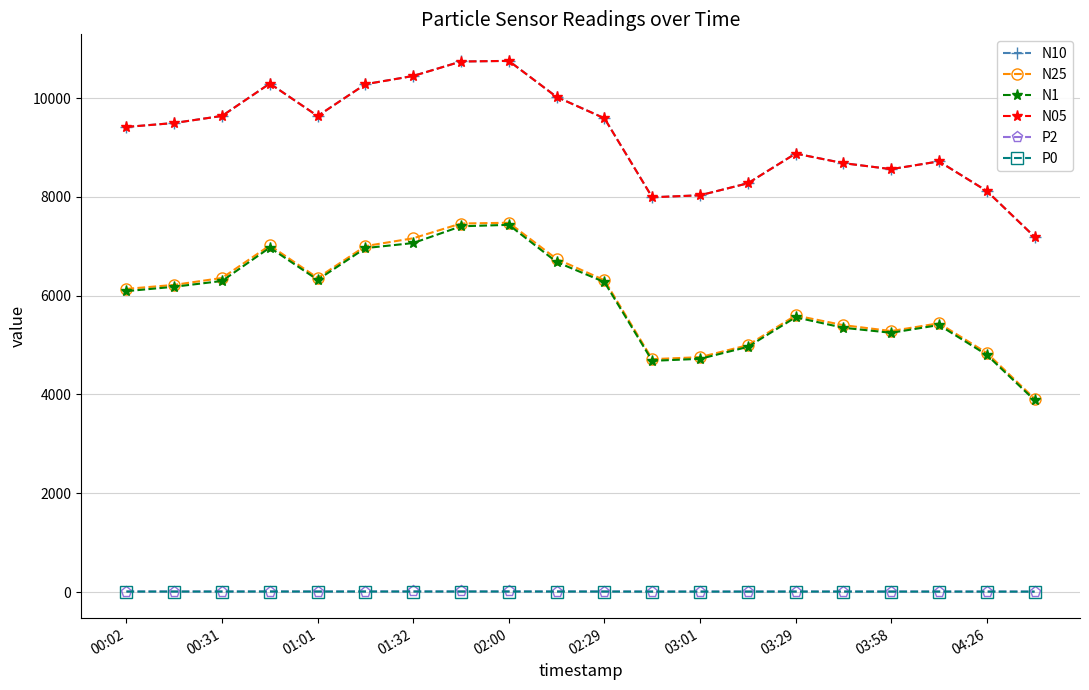

Which series has the widest spread of values?

N10